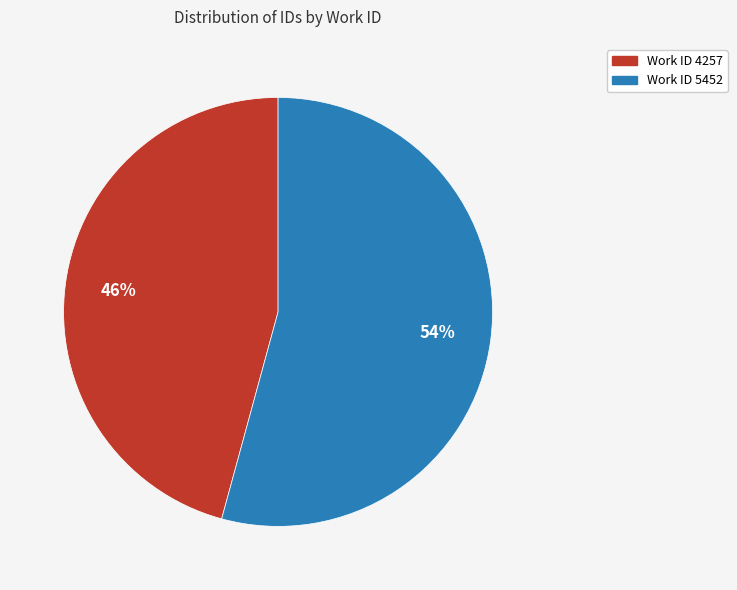

How many slices are in this pie chart?

2